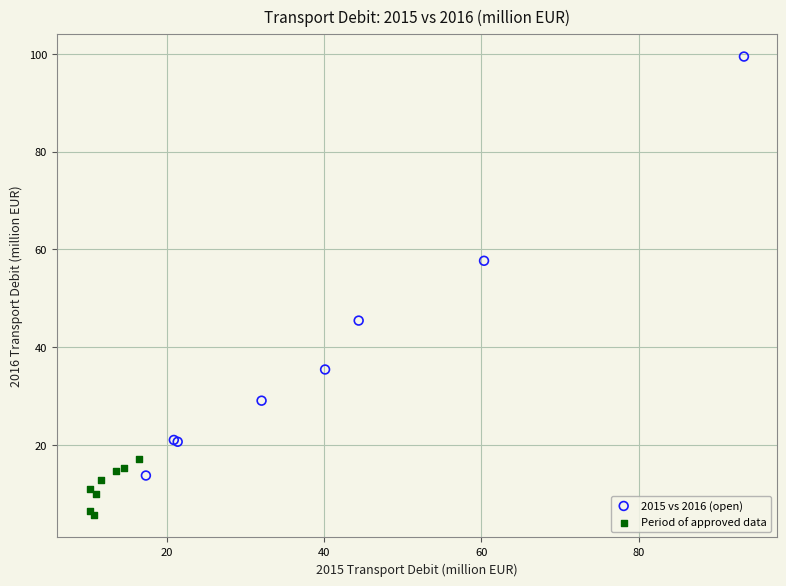

Which series contains the lowest Y value?

Period of approved data